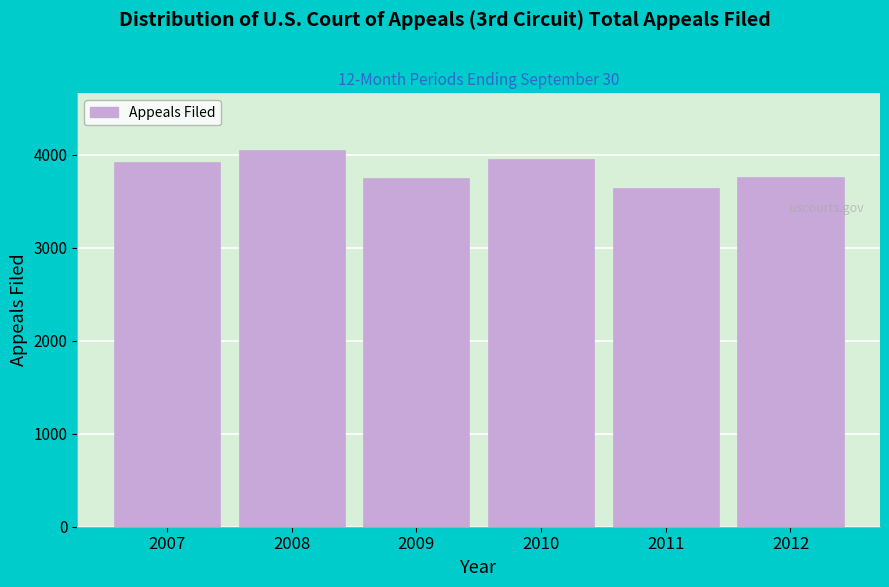

Read the value at 2007, to the nearest 50.

3900